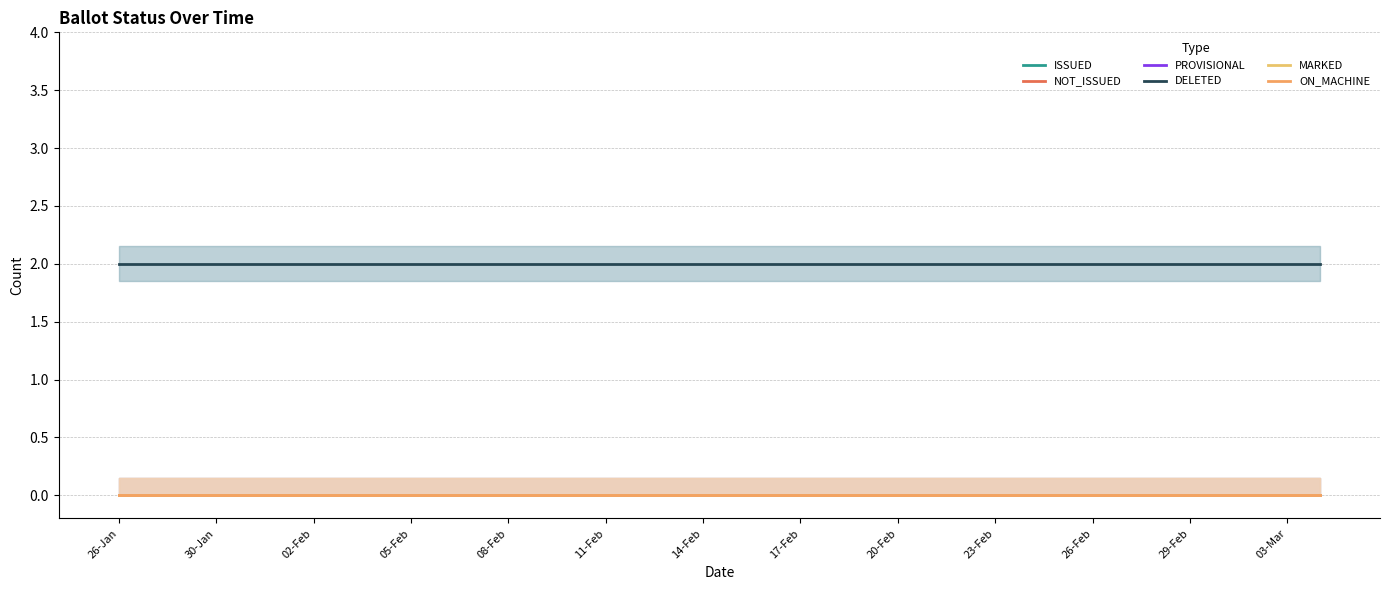

What is the difference between the highest and lowest values at 31?

2